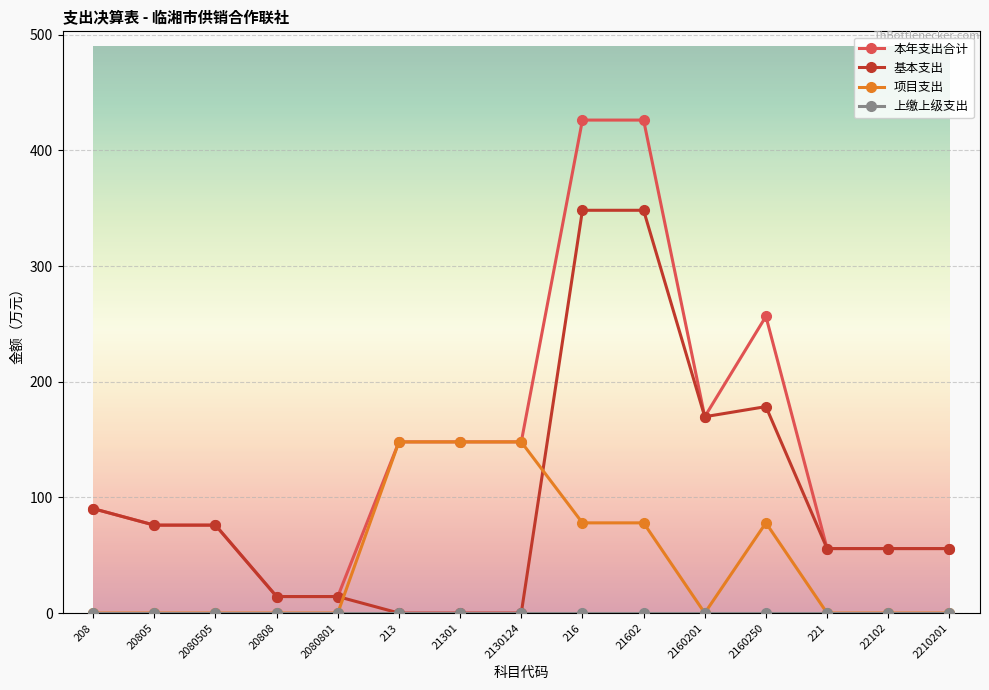

What is the label of the 6th point from the left?

213